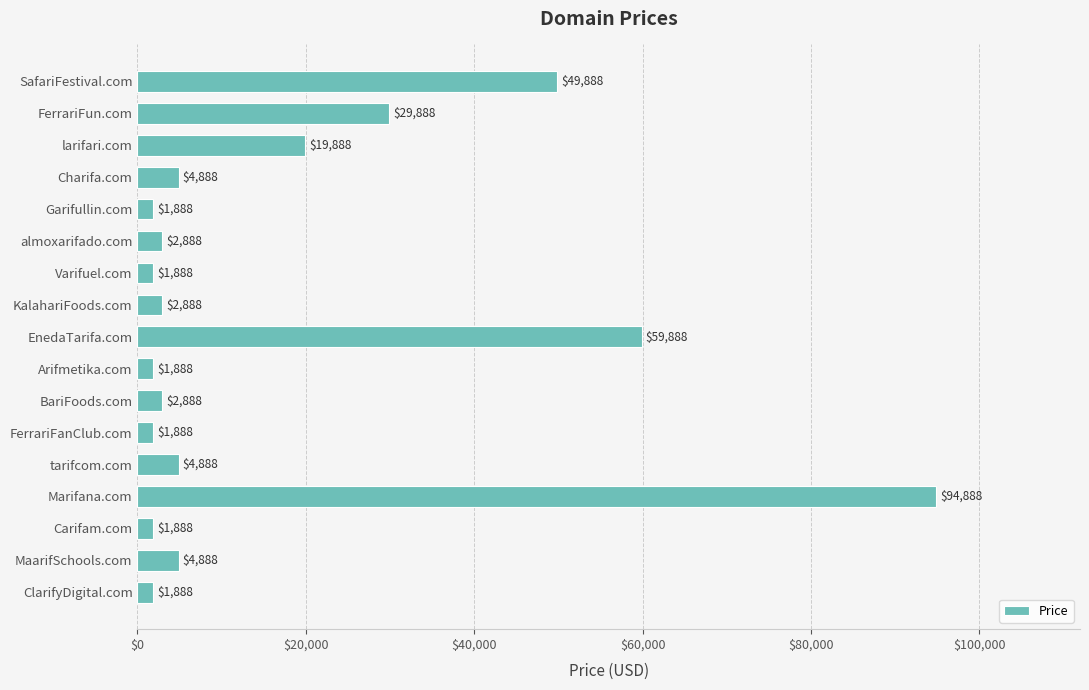

What position from the bottom is Carifam.com?

3